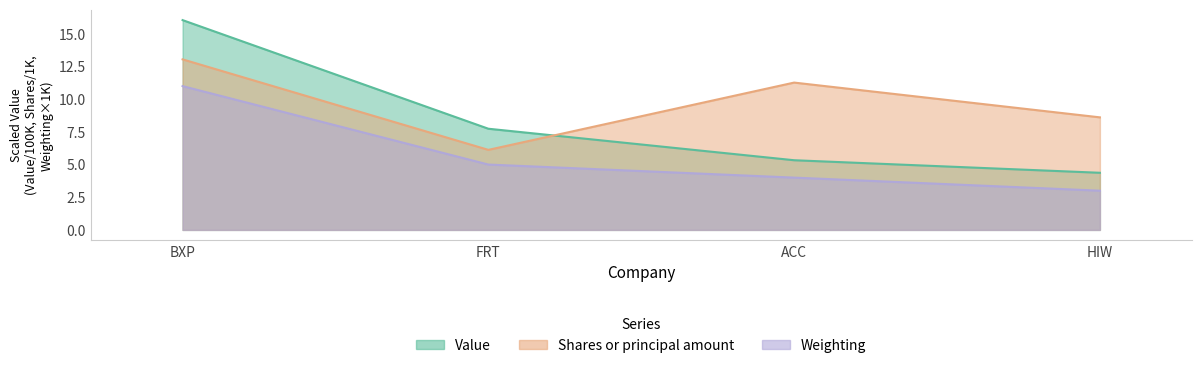

At FRT, list the series in order from largest to smallest.

Value, Shares or principal amount, Weighting